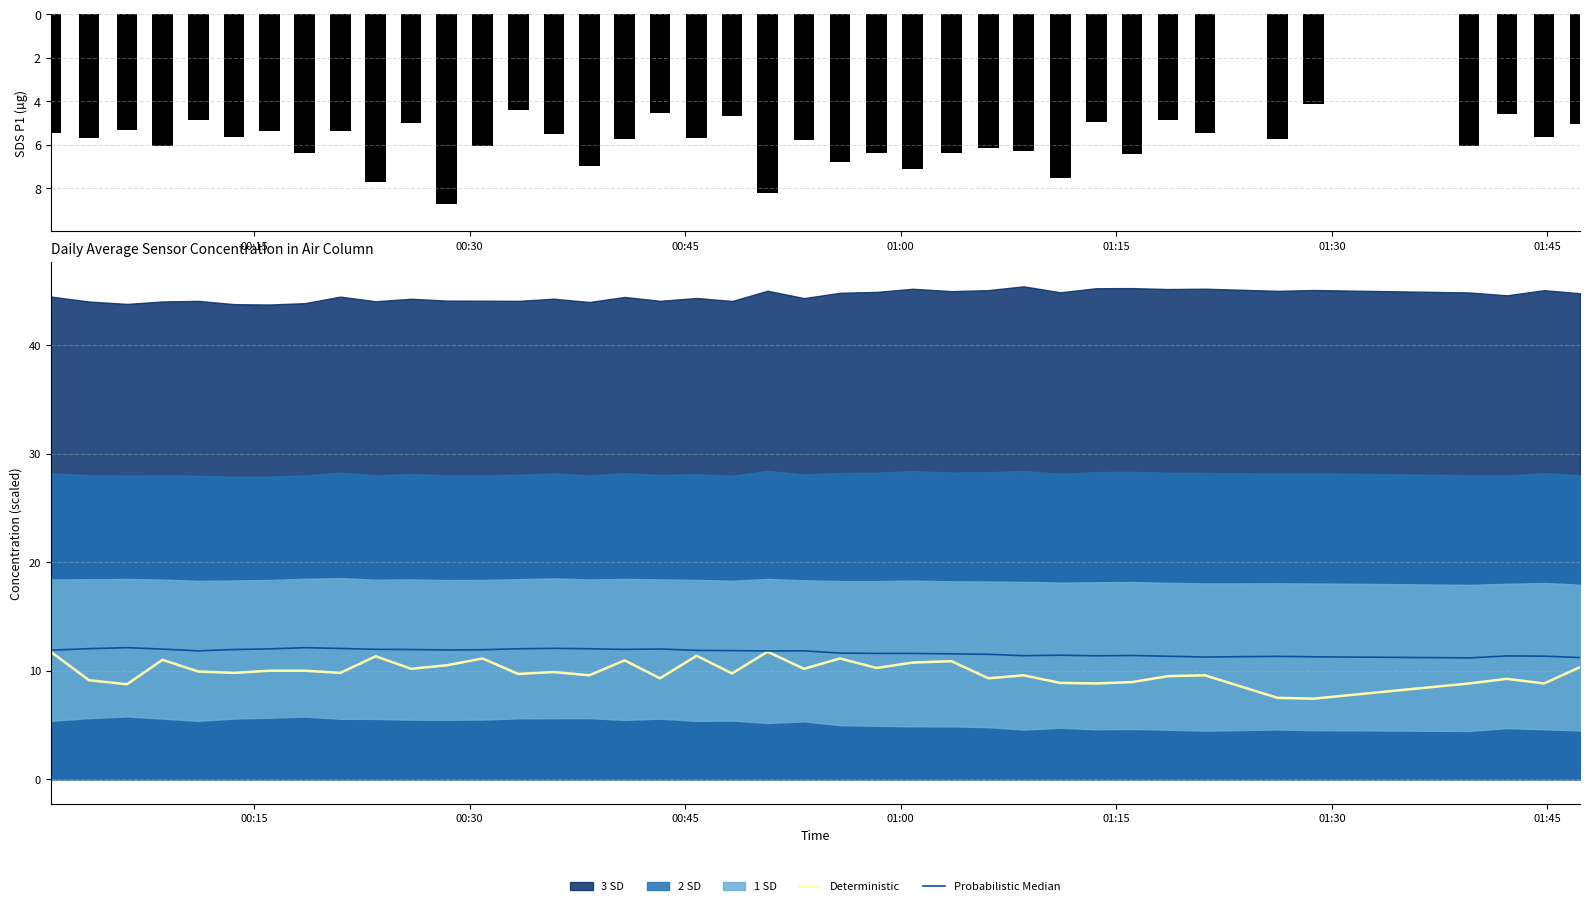

List the series in order of their peak value, lowest first.

SDS_P1, Deterministic, Probabilistic Median